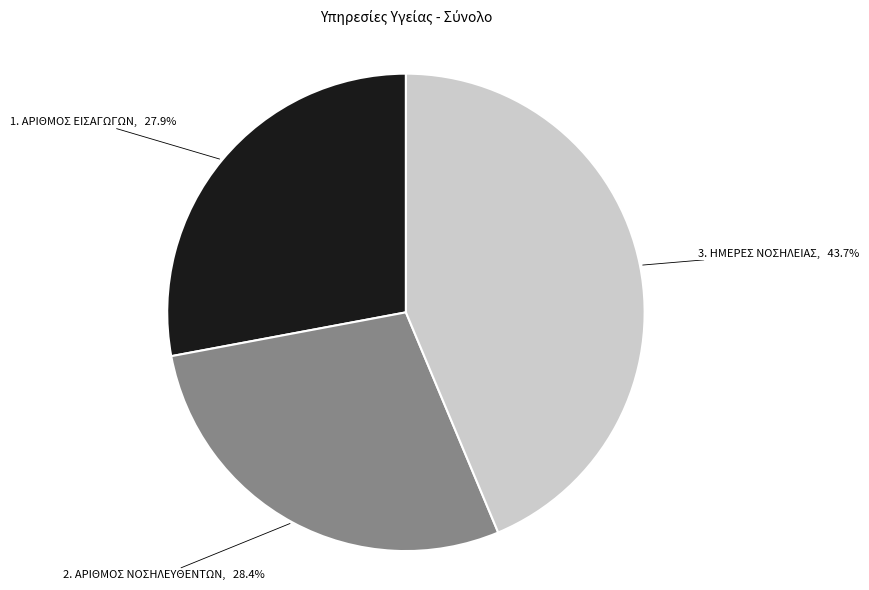

Is there any slice that represents more than half of the pie?

No